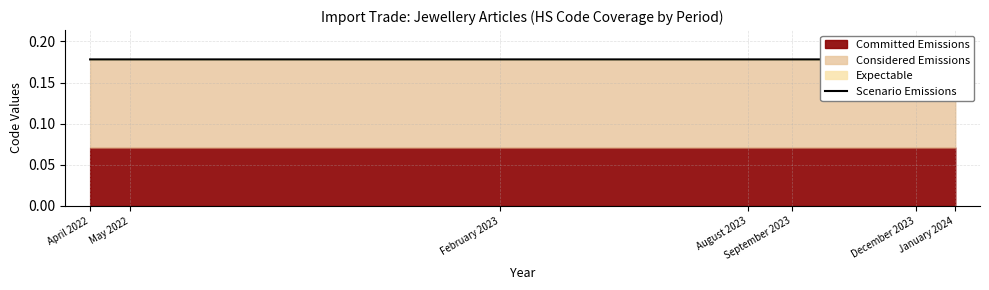

Reading left to right, extract all data points from this chart.

April 2022=0.2	May 2022=0.2	February 2023=0.2	August 2023=0.2	September 2023=0.2	December 2023=0.2	January 2024=0.2